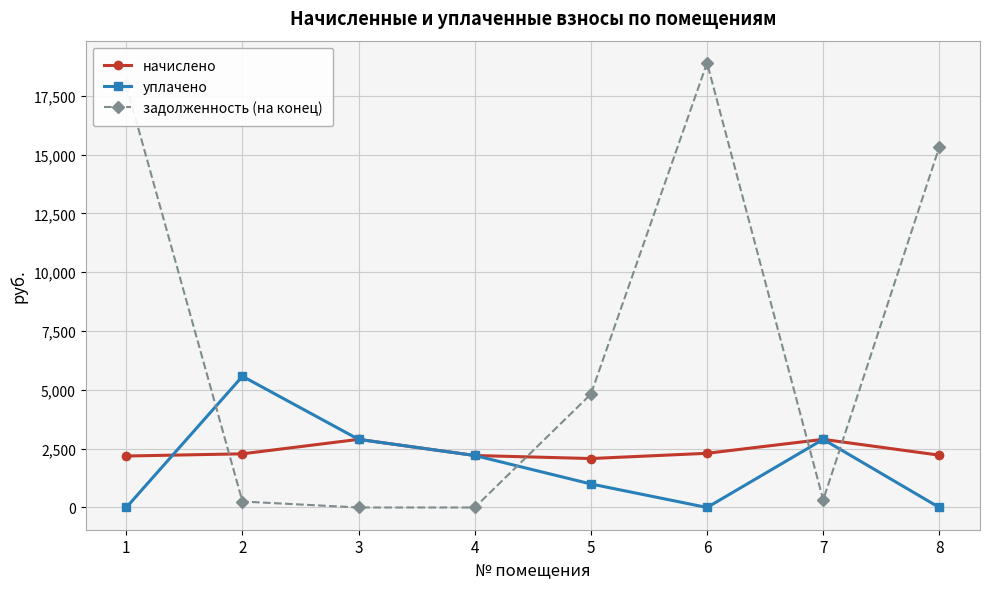

What is the difference between the highest and lowest values at 4?

2209.7